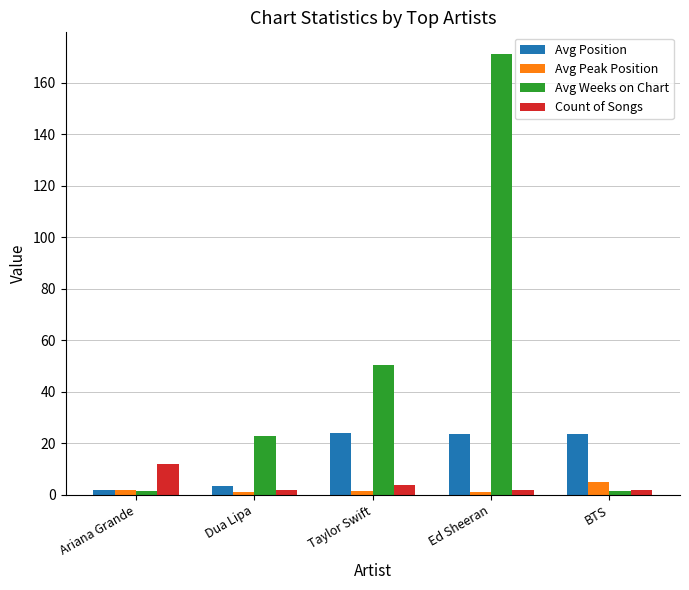

How many bars are there in total?

20